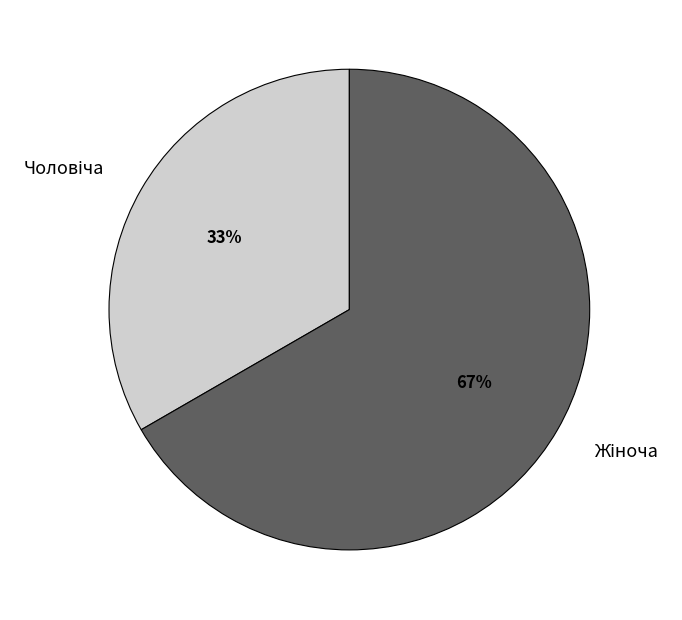

Is there a majority slice in this chart?

Yes